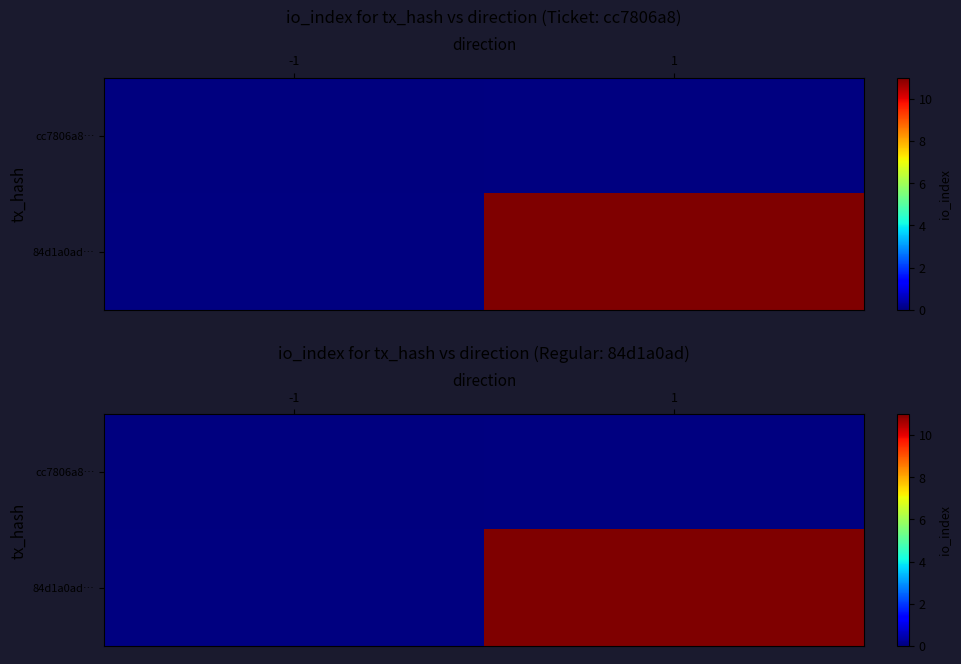

Read the 84d1a0ad… value at 1.

11.0